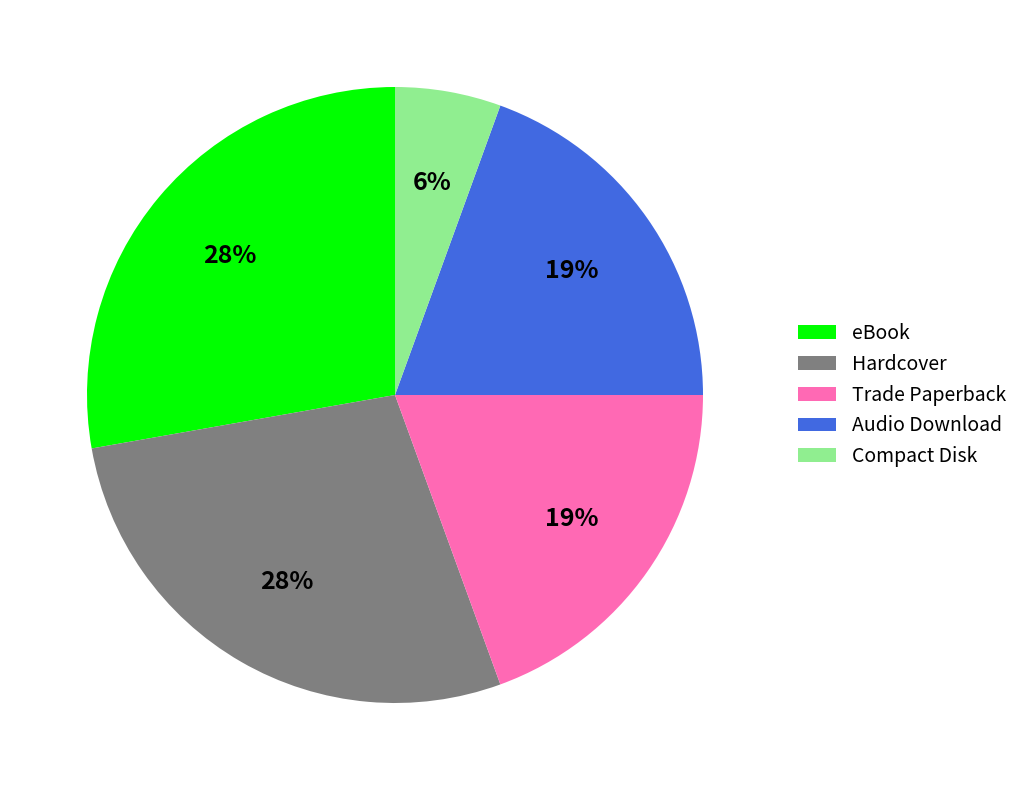

Is it true that Compact Disk is 6% of the pie?

True